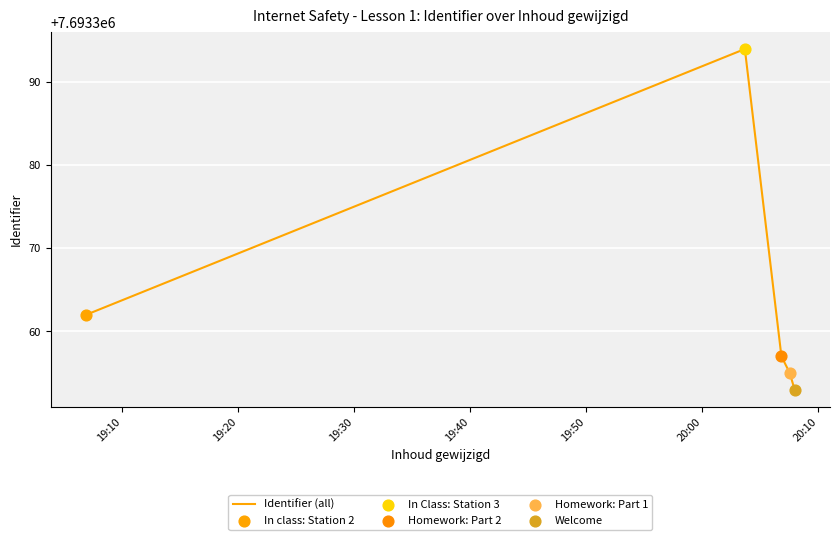

What is the greatest value displayed?

7693394